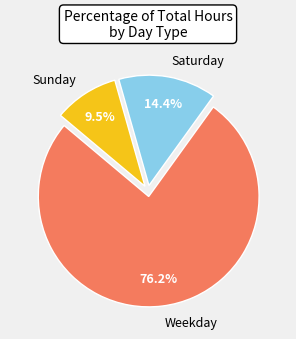

Which slice is the largest?

Weekday